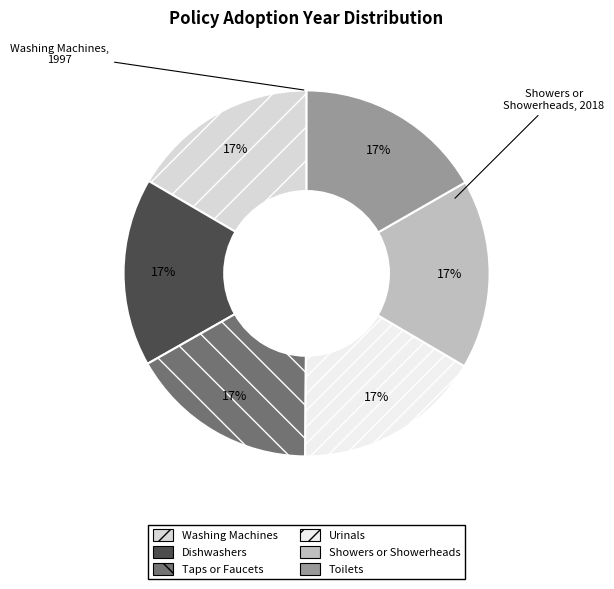

How many segments does this pie chart have?

6